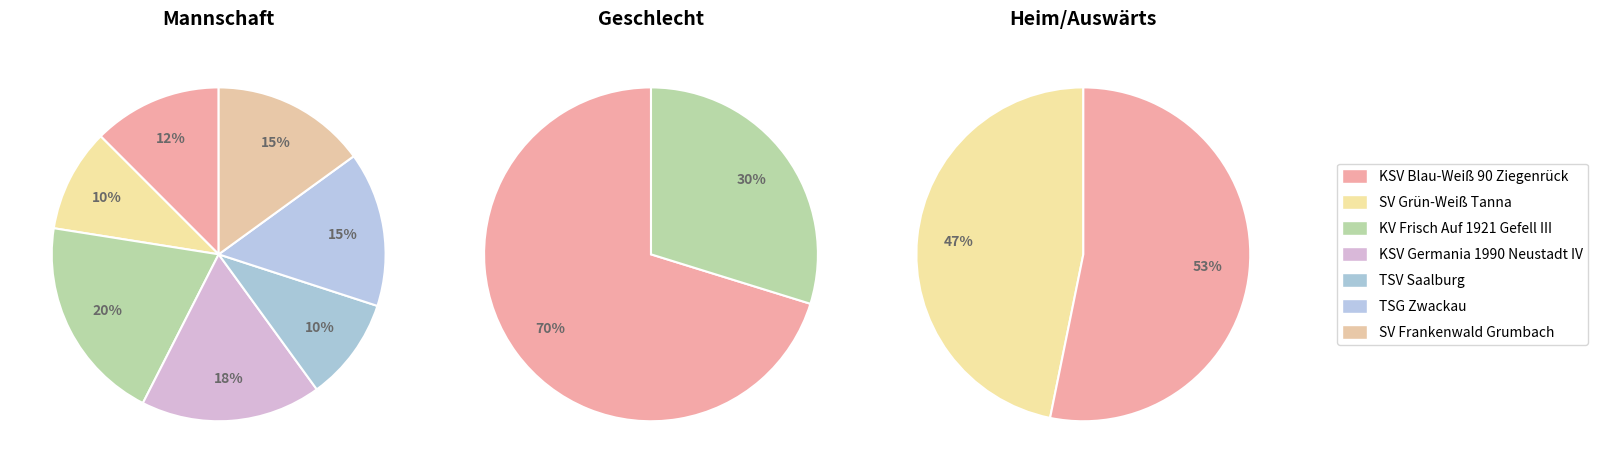

Which category has the smallest portion of the pie?

SV Grün-Weiß Tanna